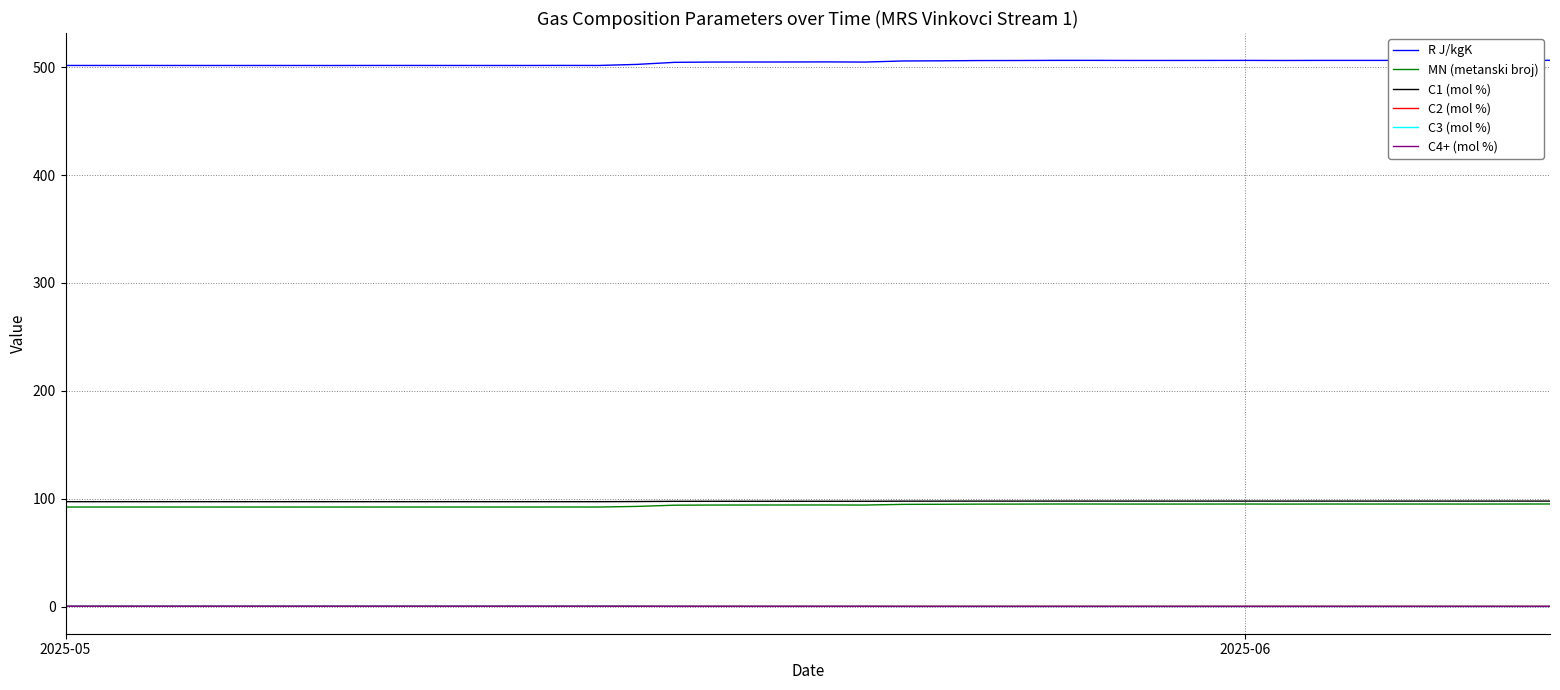

What is the highest value of the R J/kgK series?

506.3